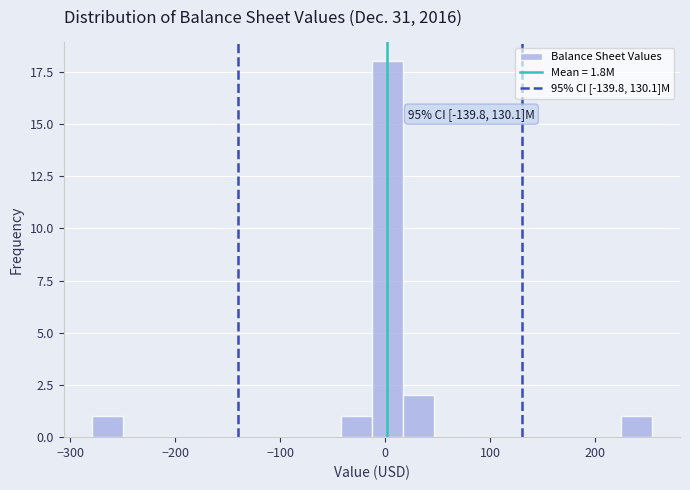

Around what value on the x-axis is the tallest bar? Give the approximate position of its centre, as read against the axis.

0